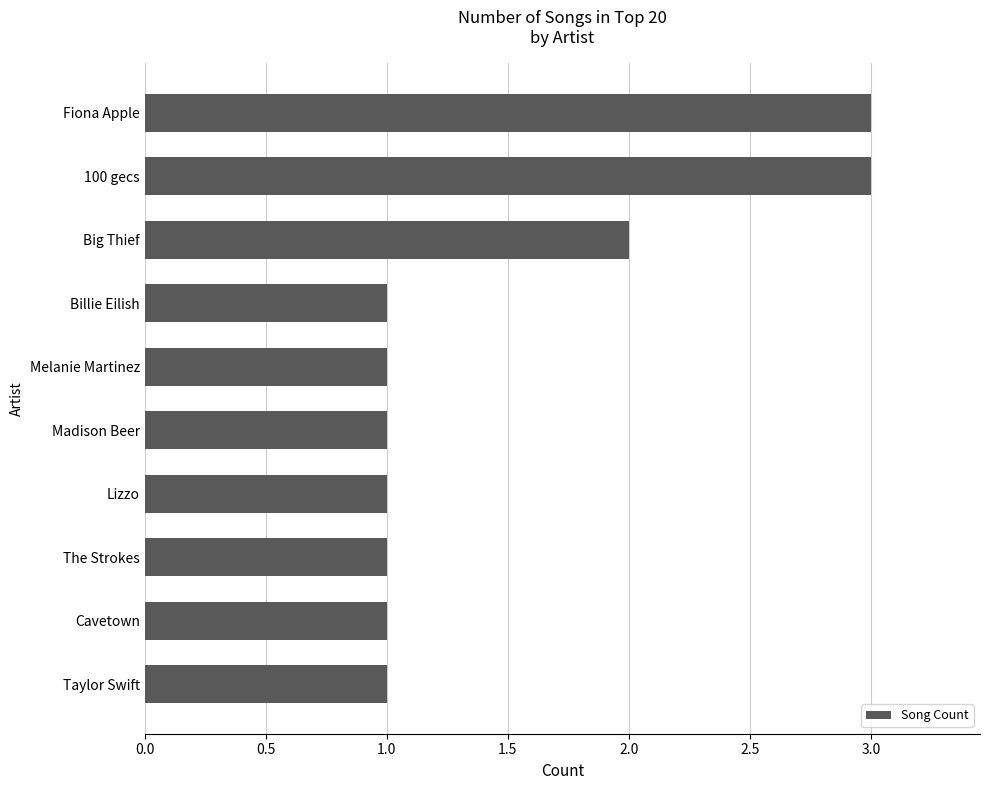

True or false: the data shows 2 at The Strokes.

False